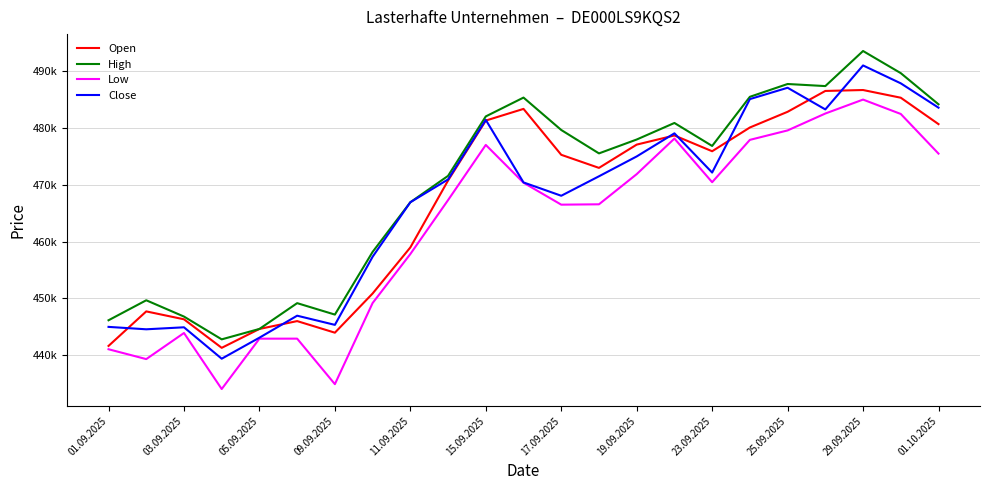

Which category has the highest value across all series?

29.09.2025